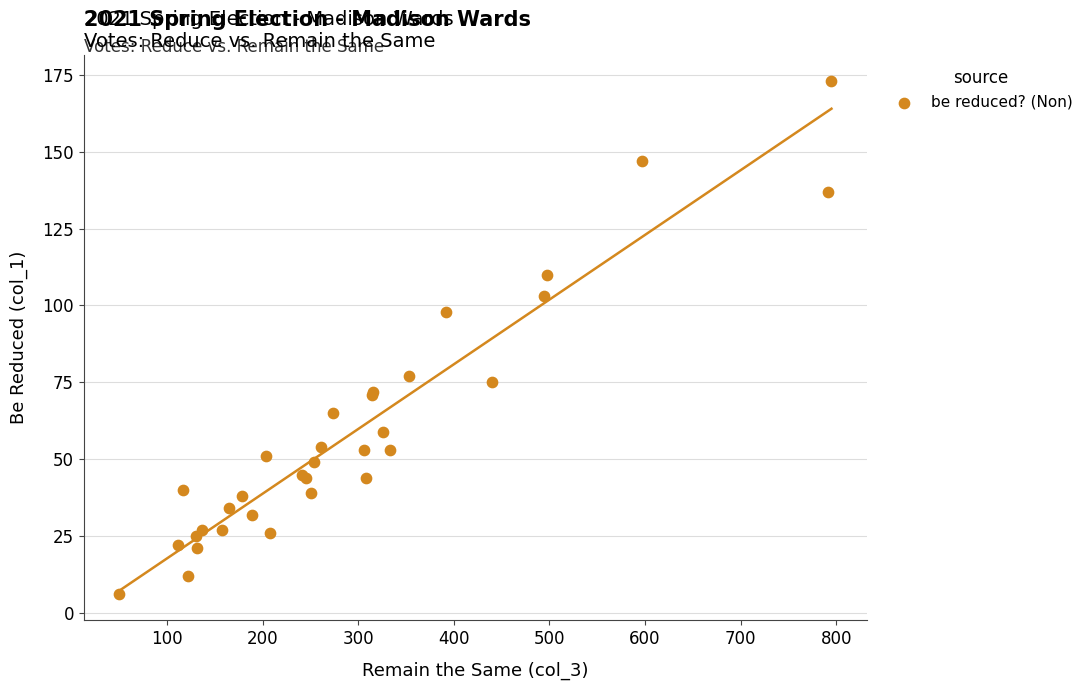

What Y value in the scatter plot is closest to 89?

98